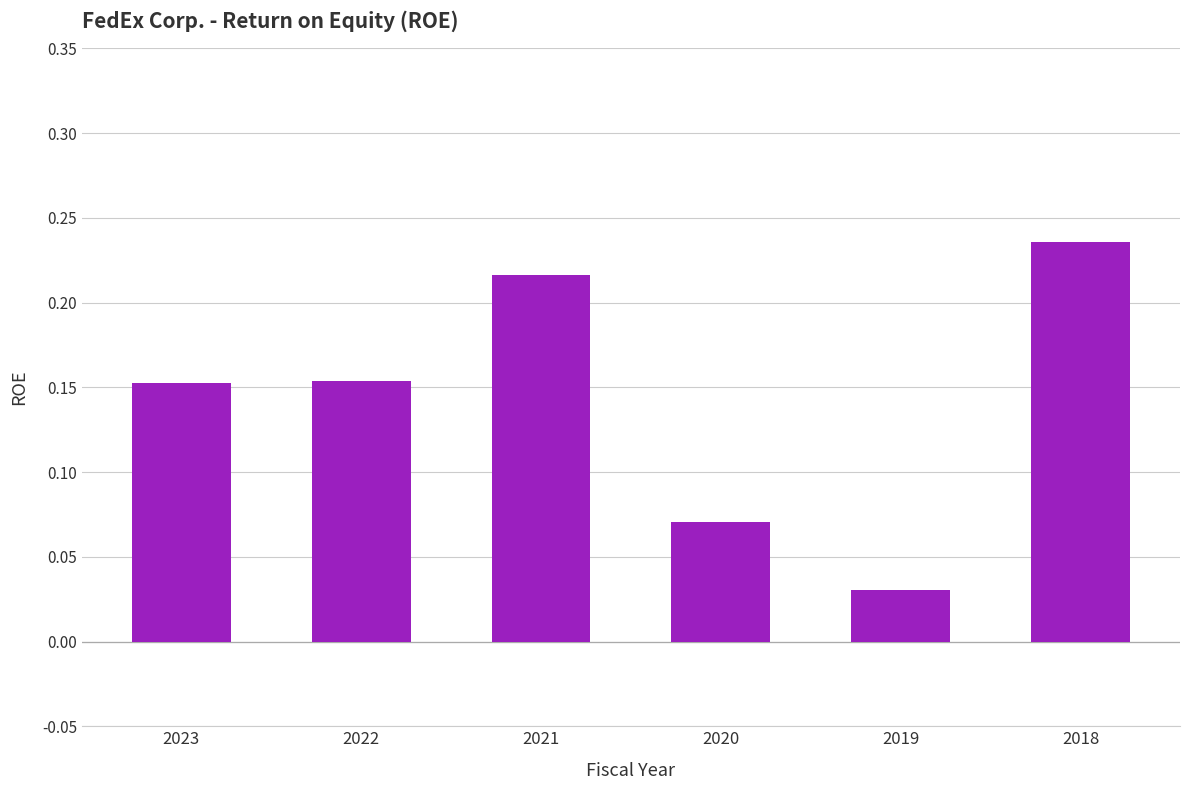

The chart shows a value of 0.3 at 2018. True or false?

False